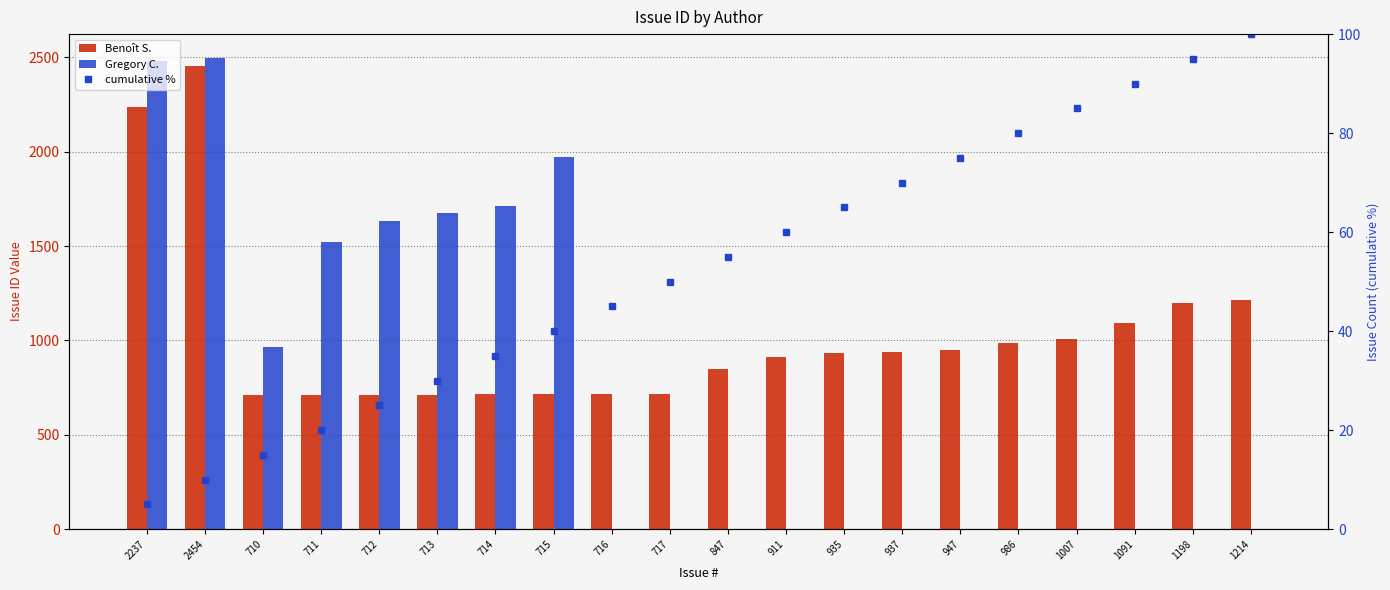

At which category does the chart reach its peak across all series?

2454